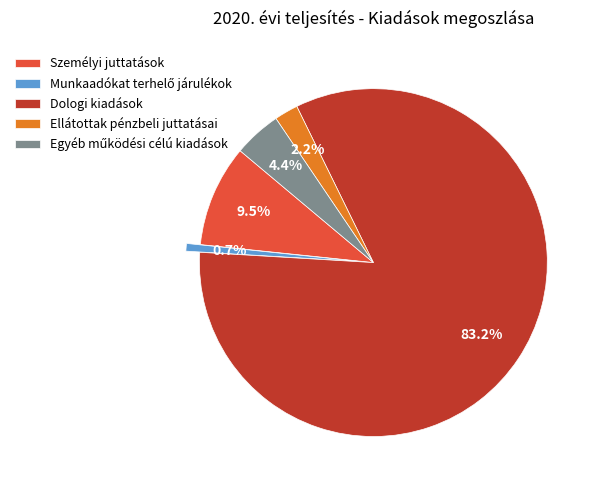

Which category has the biggest portion of the pie?

Dologi kiadások